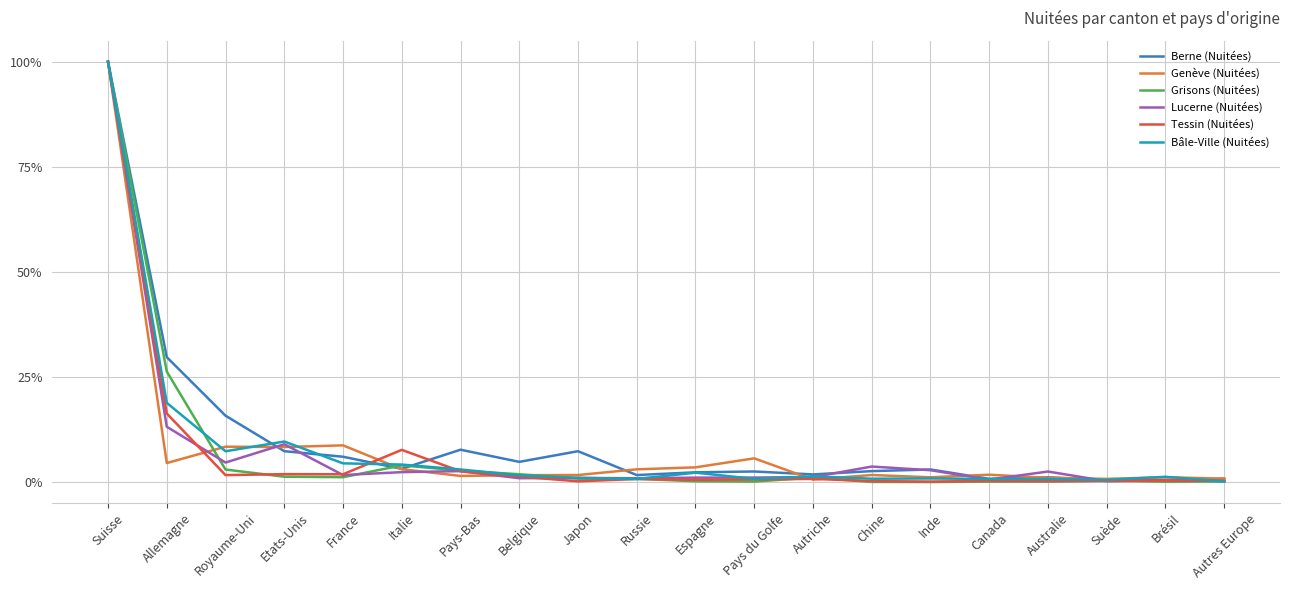

Which category has the highest value in the Grisons (Nuitées) series?

Suisse